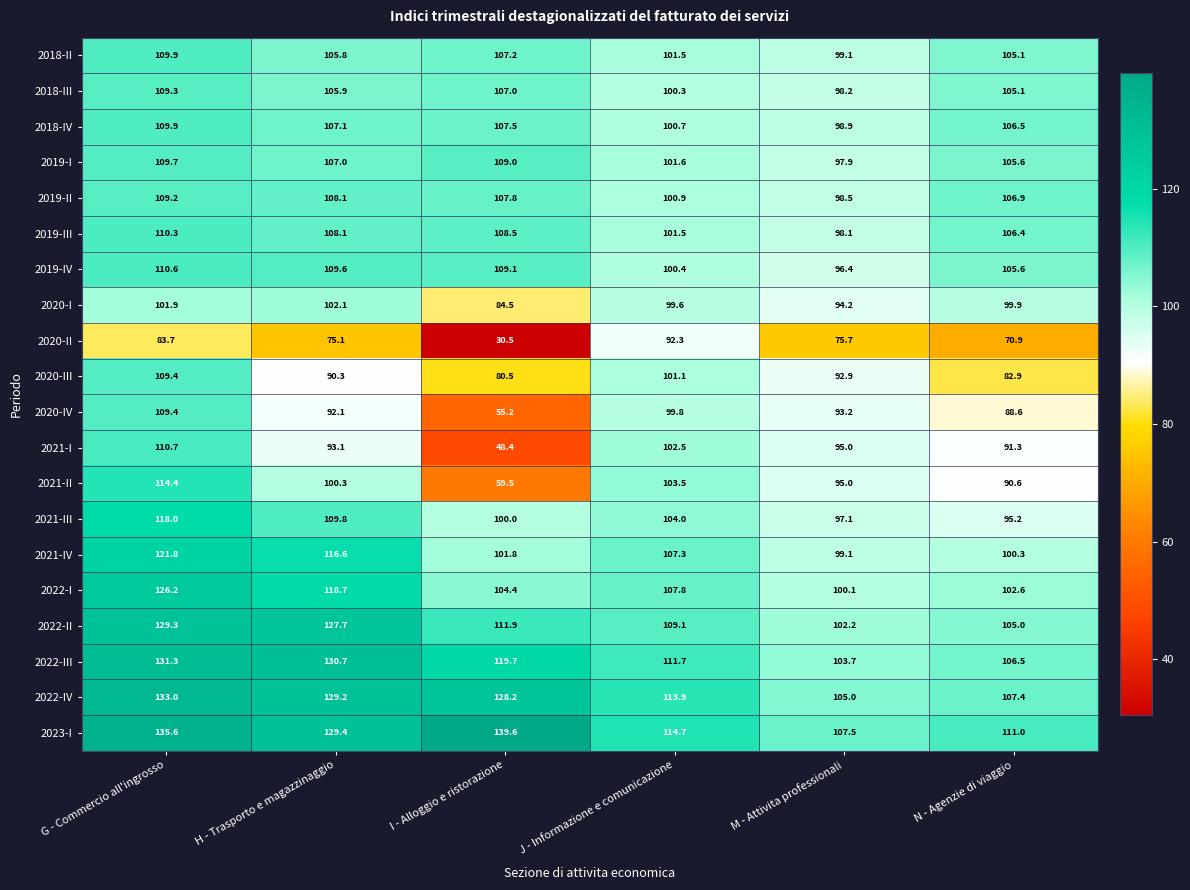

Where is 2019-IV nearest to the value 103?

J - Informazione e comunicazione